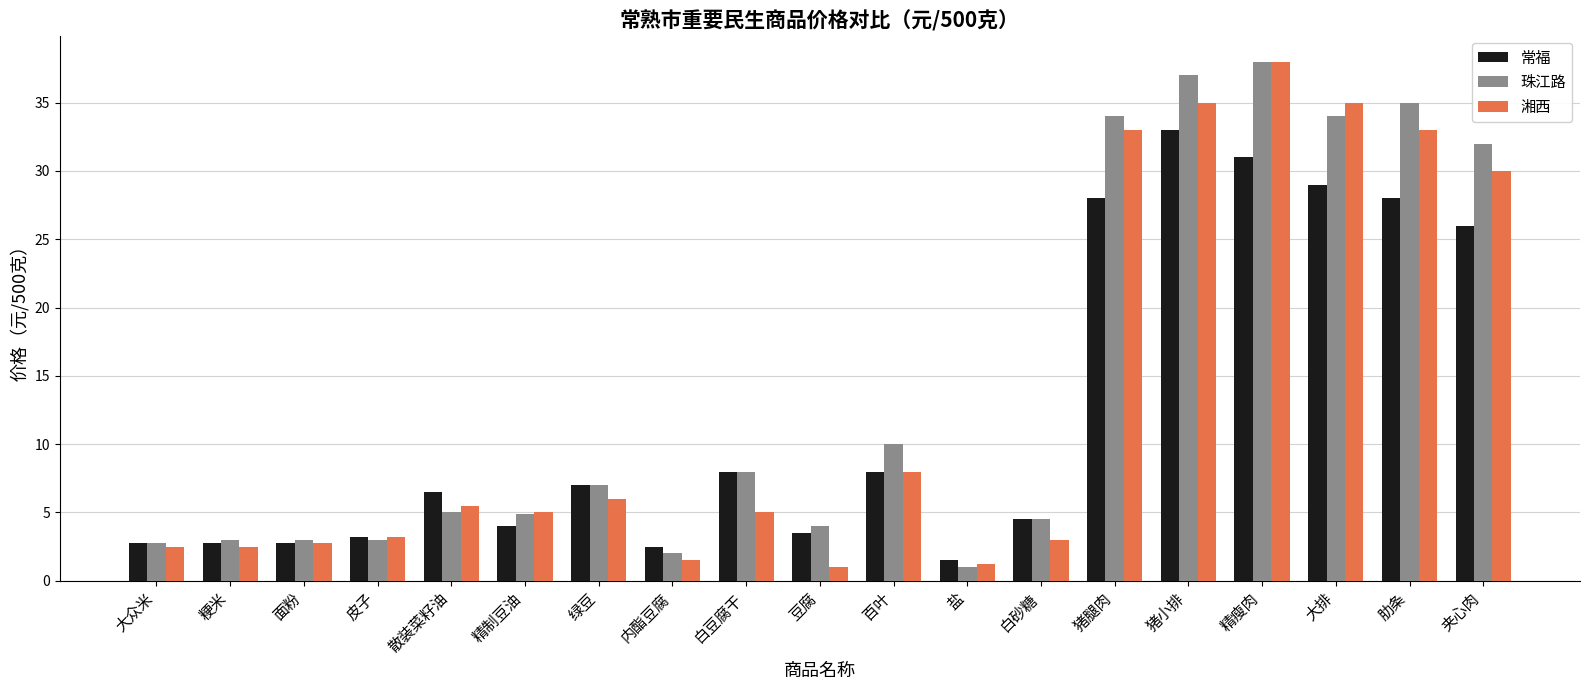

What is the difference between the maximum and second lowest values in the 珠江路 series?

36.0